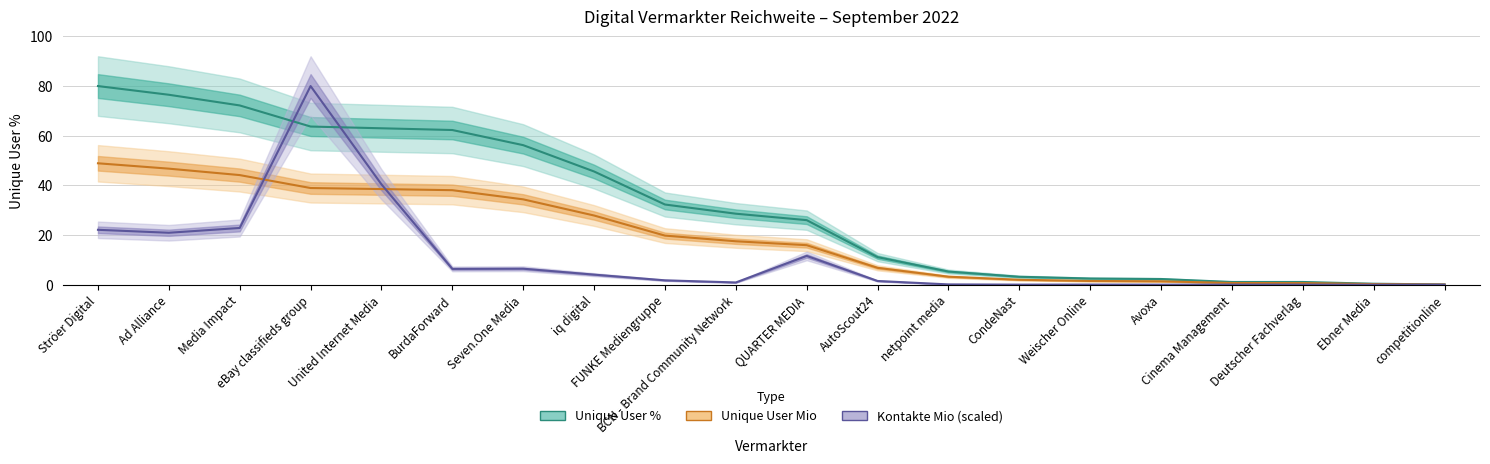

What is the label of the 3rd point from the left?

Media Impact